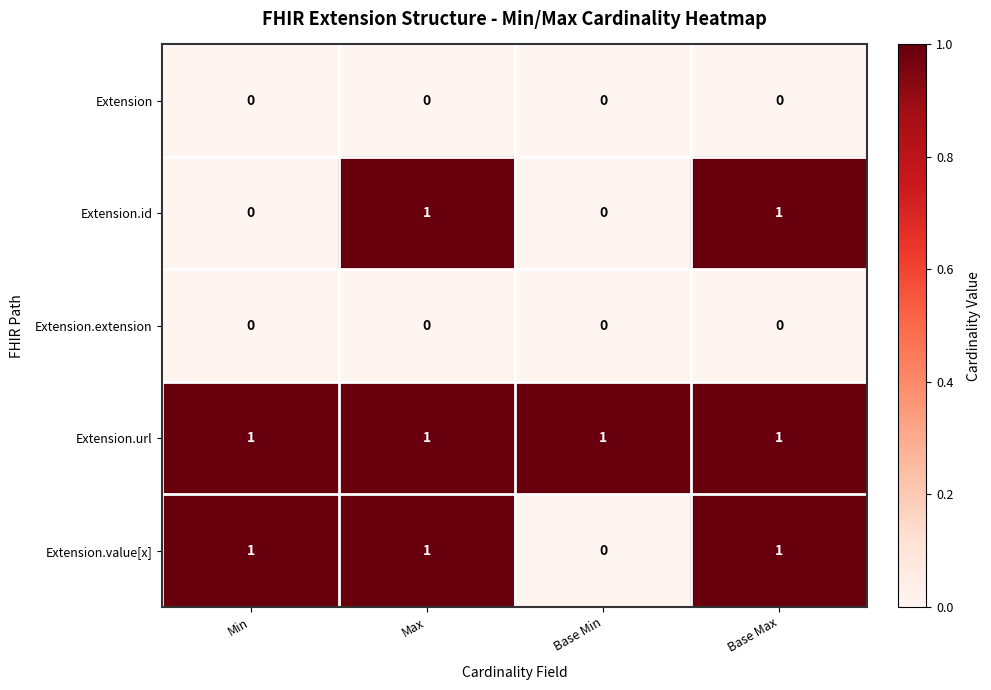

Reading right to left, what are all the values shown in this chart?

Extension: 0	0	0	0
Extension.id: 1	0	1	0
Extension.extension: 0	0	0	0
Extension.url: 1	1	1	1
Extension.value[x]: 1	0	1	1